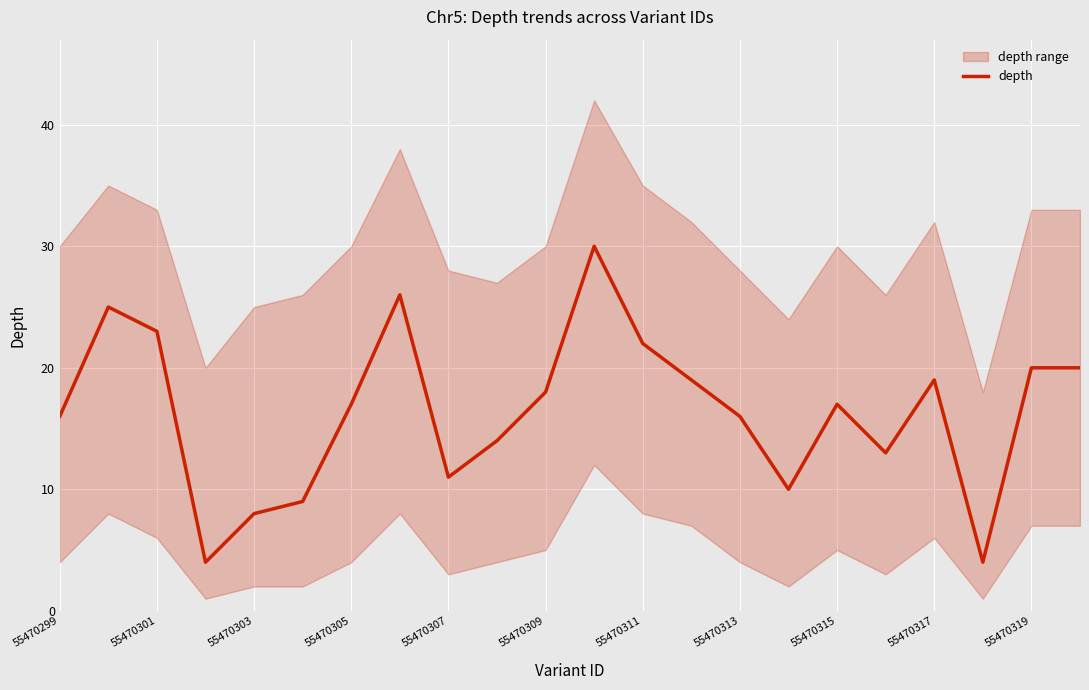

The value of depth at 55470305 is 24. True or false?

False